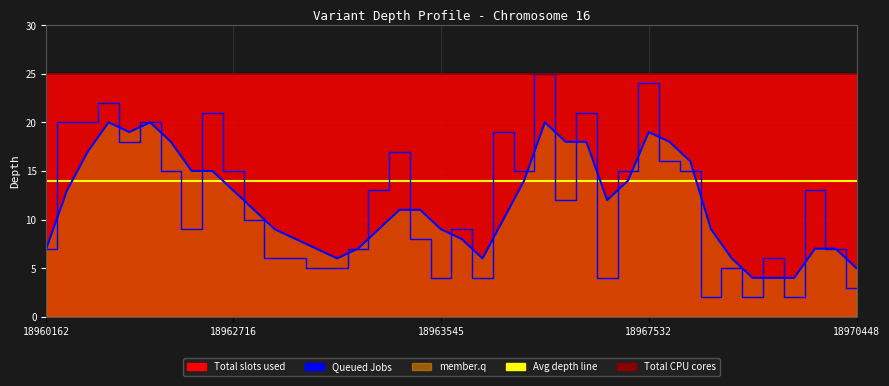

What is the difference between the second highest and minimum values in the smoothed_depth series?

16